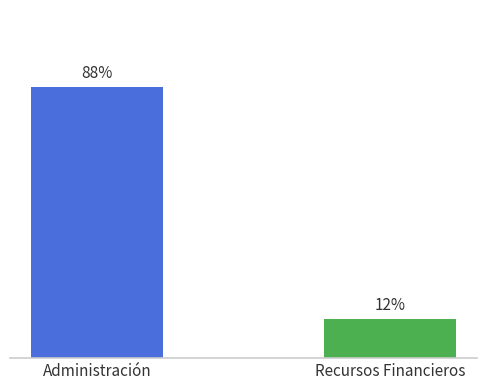

Does the chart contain any negative values?

No